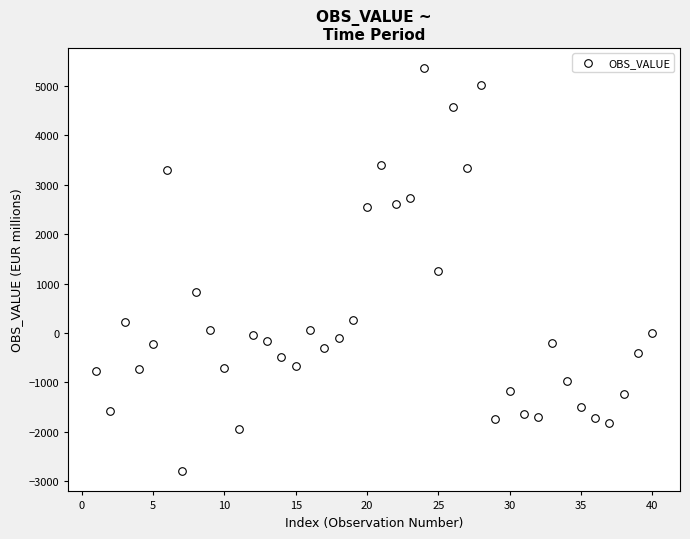

What is the range of X values (max minus min)?

39.0